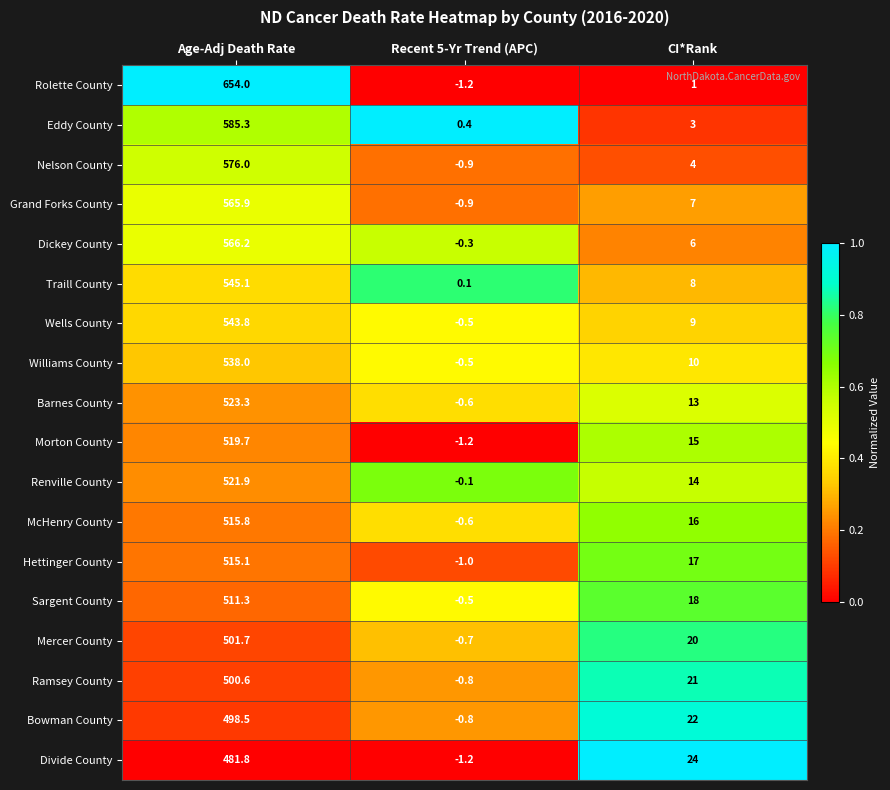

What is the difference between the highest and lowest values at Recent 5-Yr Trend (APC)?

1.6